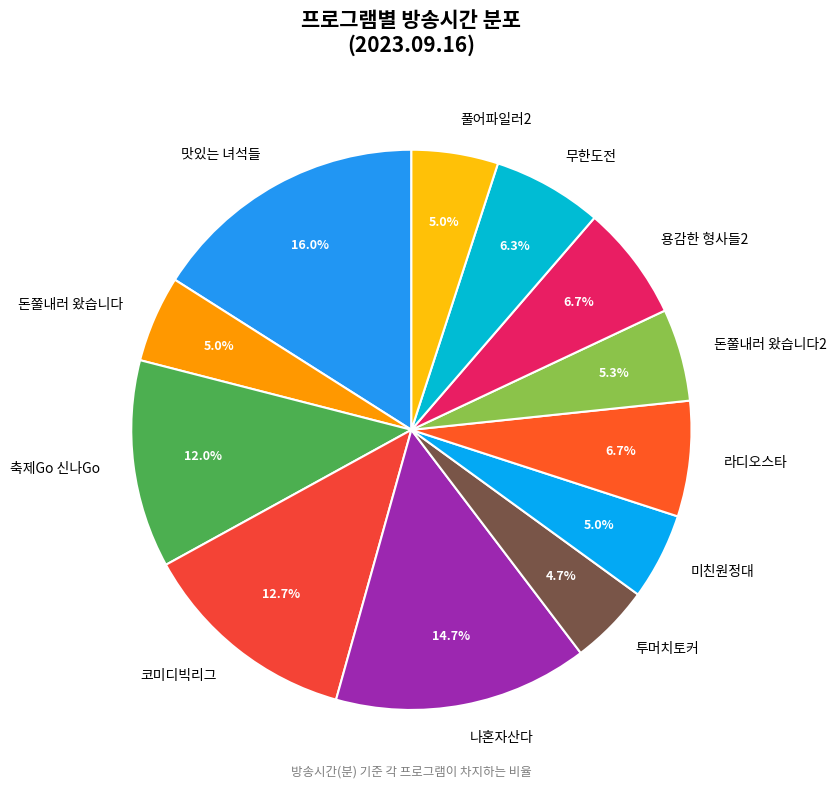

Is there any slice that represents more than half of the pie?

No